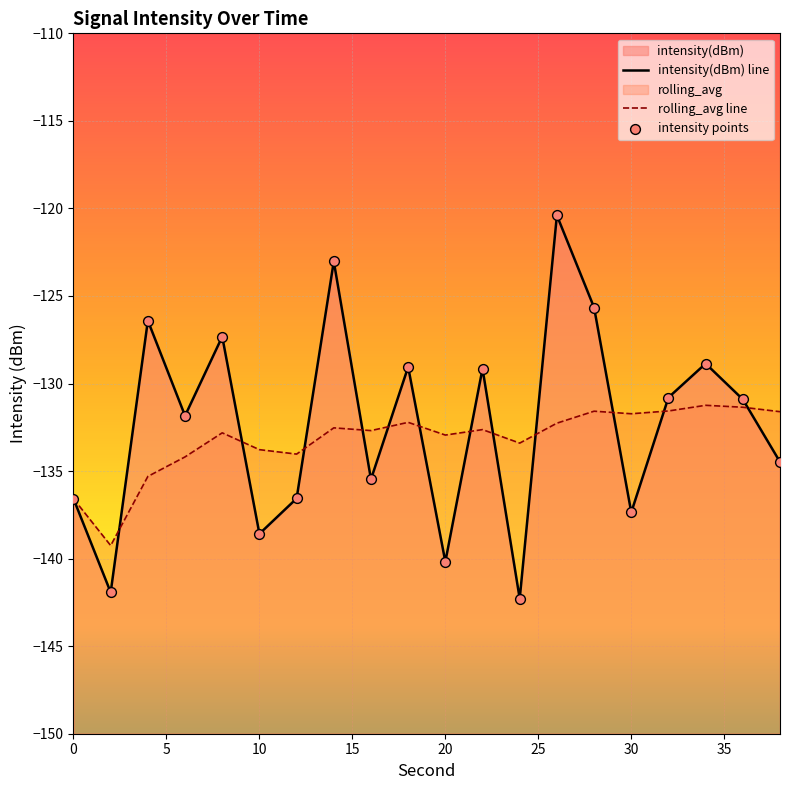

At how many categories does at least one series exceed -126?

3